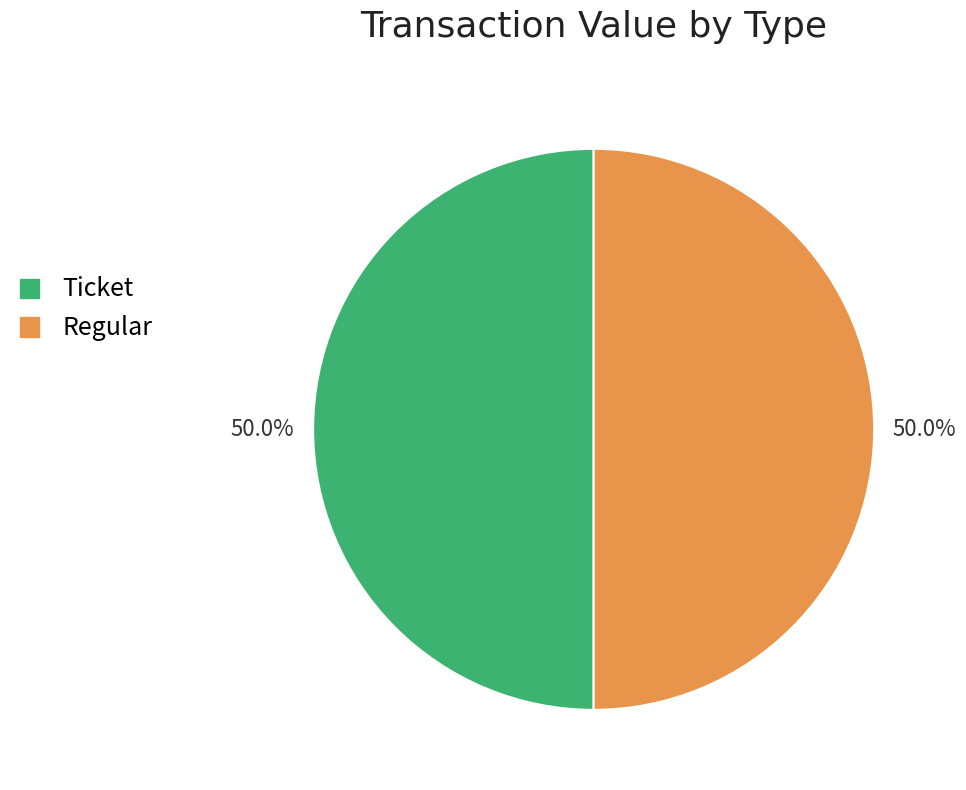

Do Ticket and Regular together represent more than half of the pie?

Yes